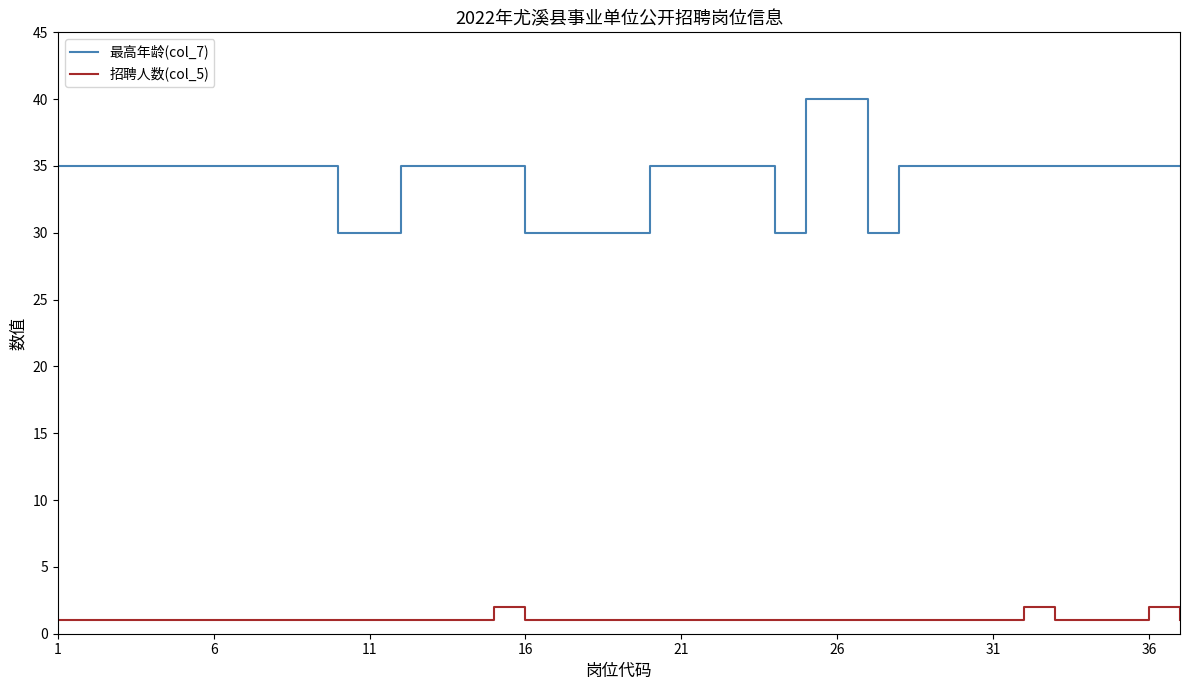

What is the maximum value shown in the chart?

40